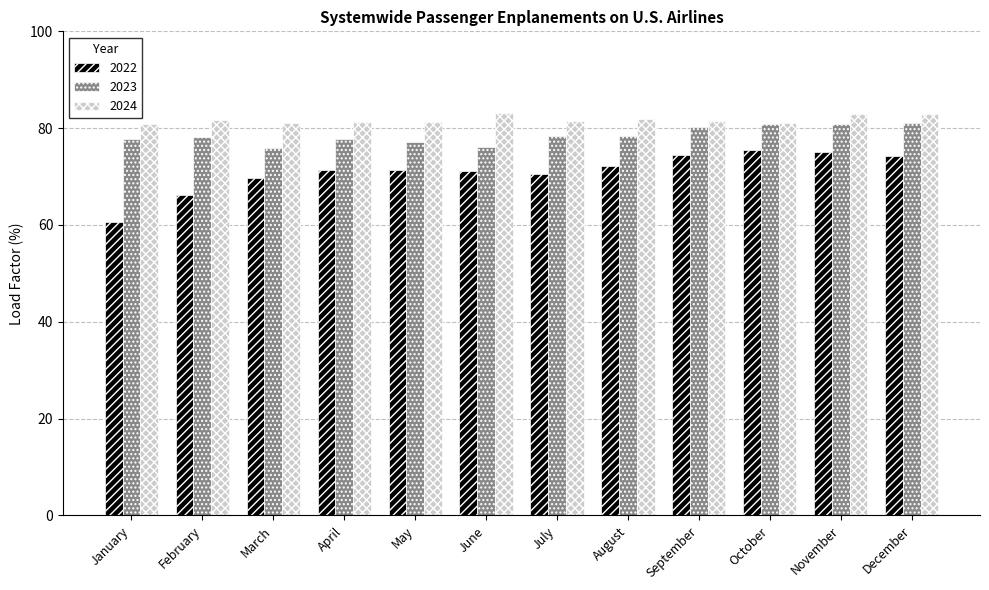

The 2023 series shows 78.1 at February. True or false?

True